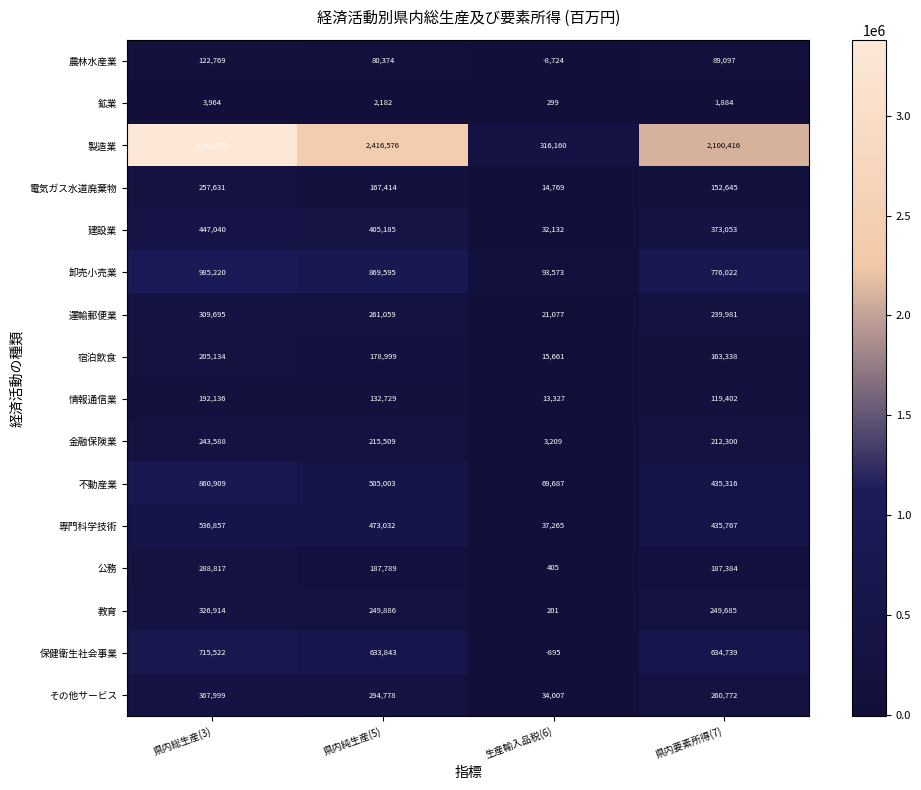

True or false: 鉱業 has a value of 299 at 生産輸入品税(6).

True